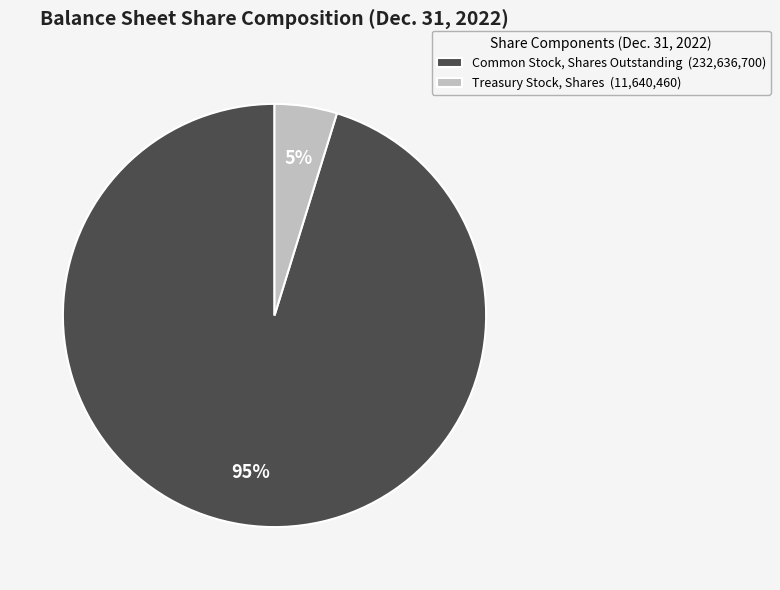

Which has a higher value, Common Stock, Shares Outstanding (232,636,700) or Treasury Stock, Shares (11,640,460)?

Common Stock, Shares Outstanding (232,636,700)